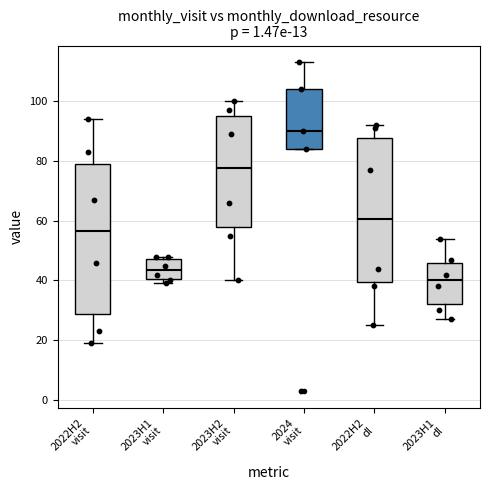

Which box has the highest median line?

2024 visit